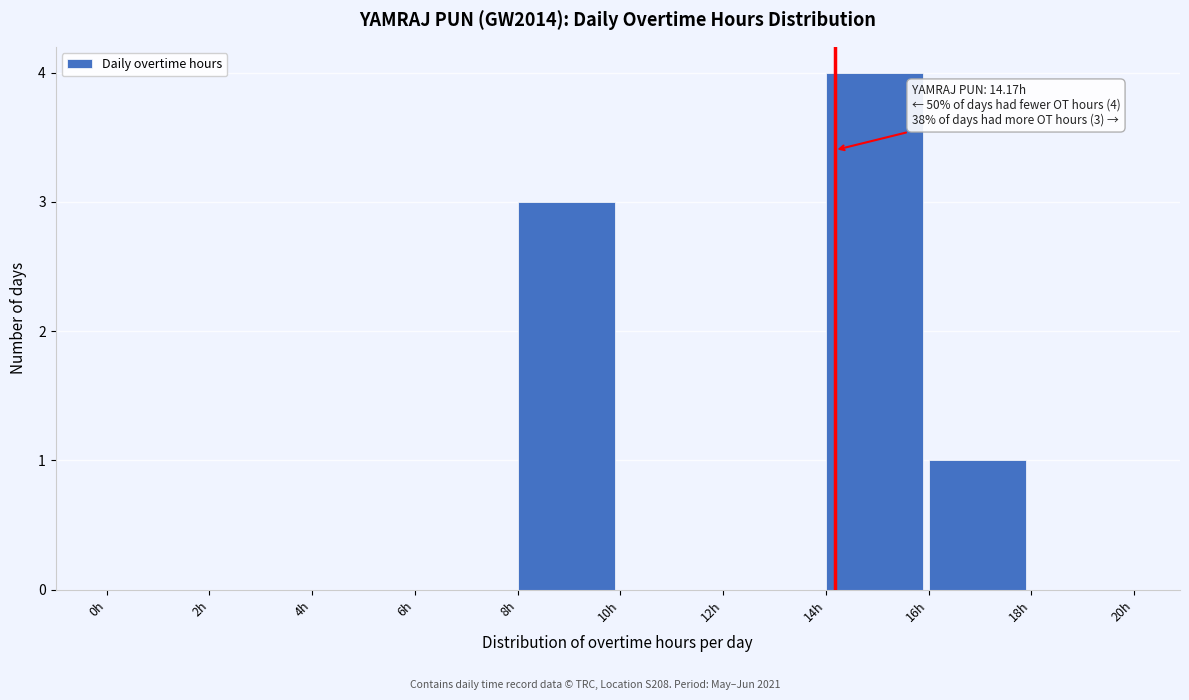

Which range on the x-axis has the tallest bar?

14 to 16